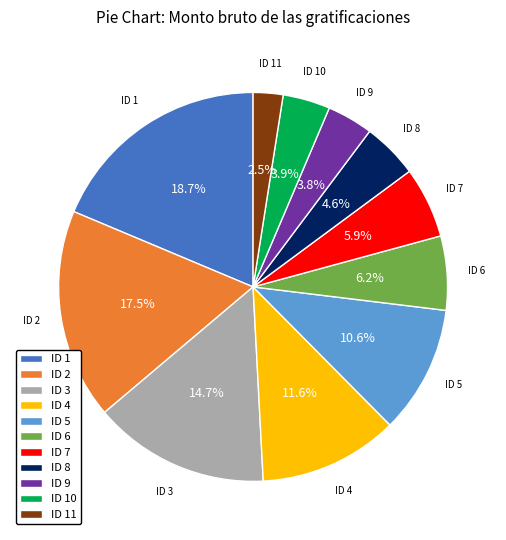

Between ID 9 and ID 4, which is larger?

ID 4